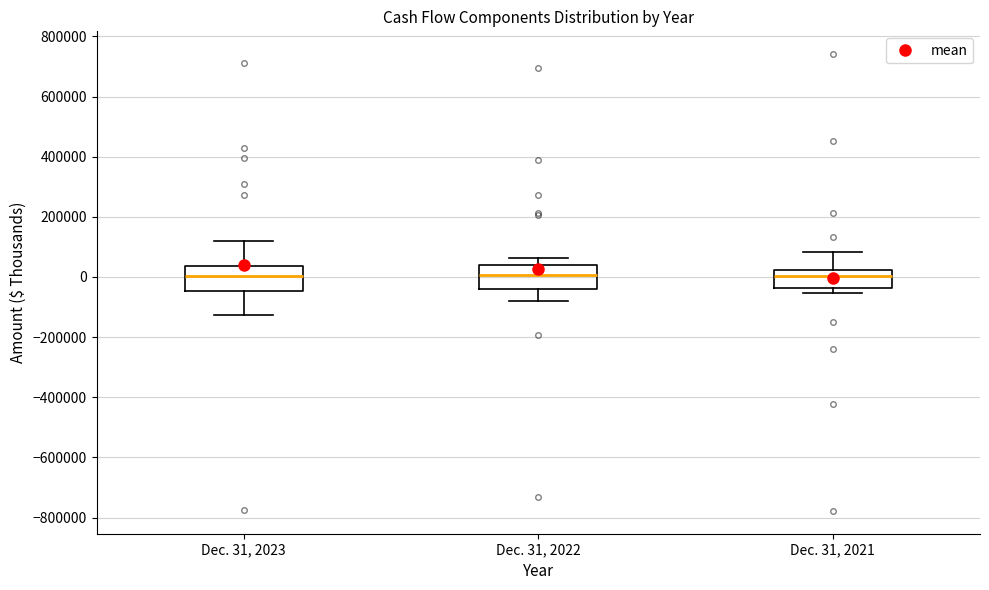

Reading left to right, transcribe this box plot: for each box, give where its median line is, the range the box spans, and where its two whiskers end, as read against the y-axis. The values are not printed on the chart, so give them approximately, as read against the axis.

Dec. 31, 2023: median 0, box -40000 to 40000, whiskers -120000 to 120000
Dec. 31, 2022: median 0, box -40000 to 40000, whiskers -80000 to 60000
Dec. 31, 2021: median 0, box -40000 to 20000, whiskers -60000 to 80000